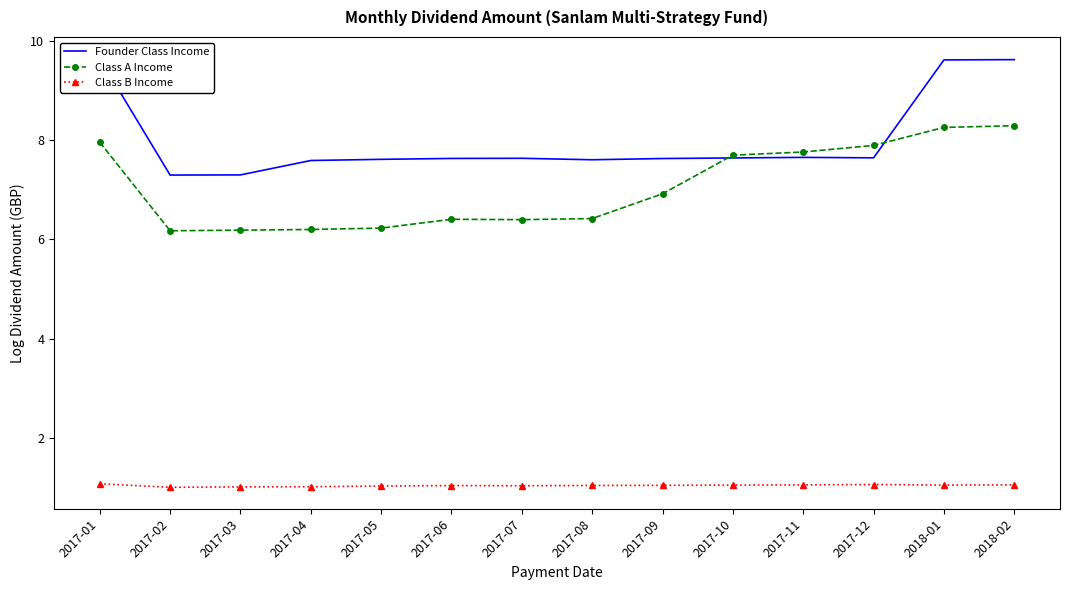

Which series changed the most between 2017-04 and 2017-09?

Class A Income